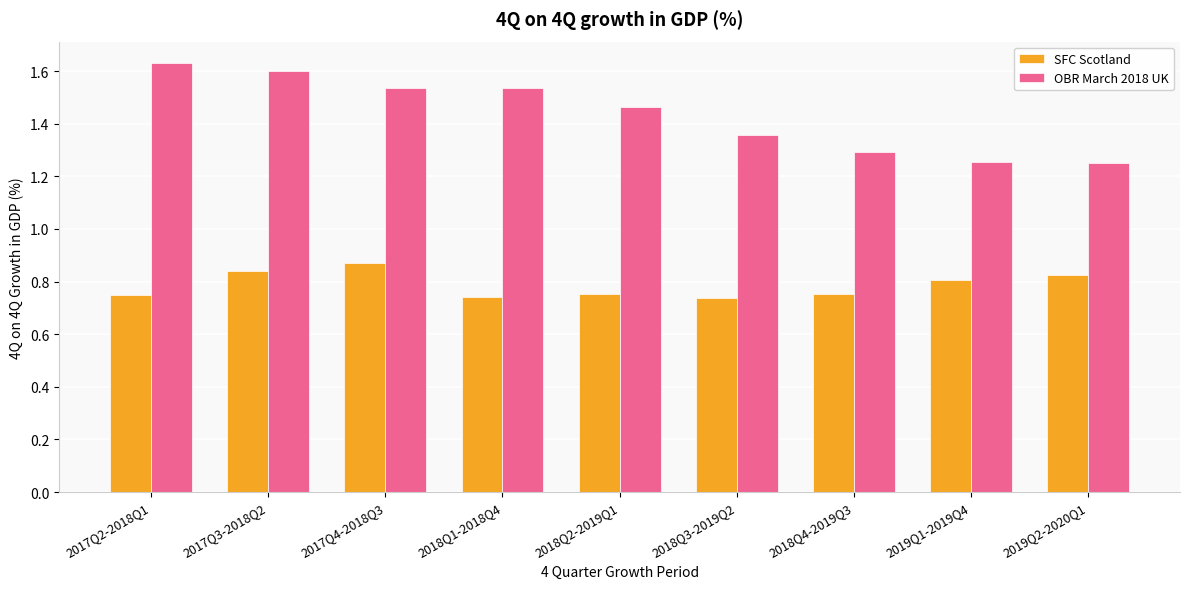

Which series has the largest range (max minus min)?

OBR March 2018 UK